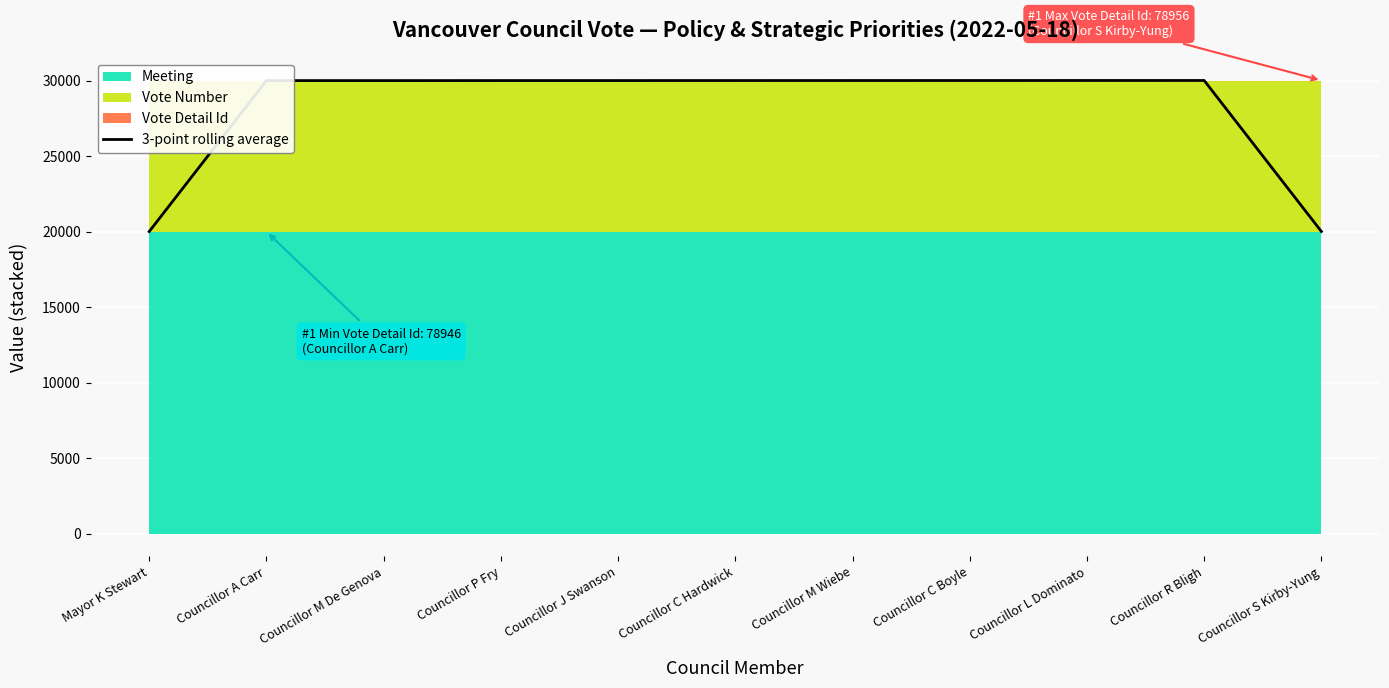

What is the label of the 10th point from the right?

Councillor A Carr